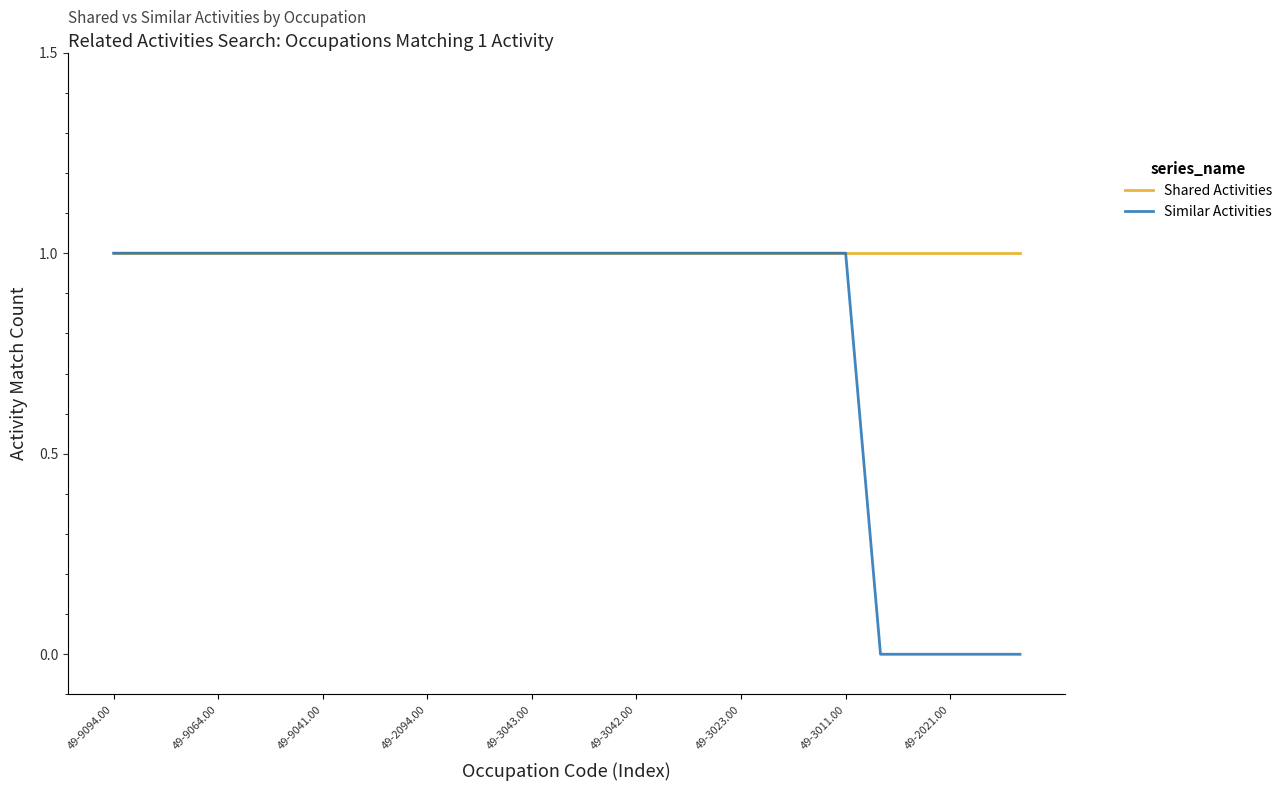

What are all the series names shown in the legend?

Shared Activities, Similar Activities